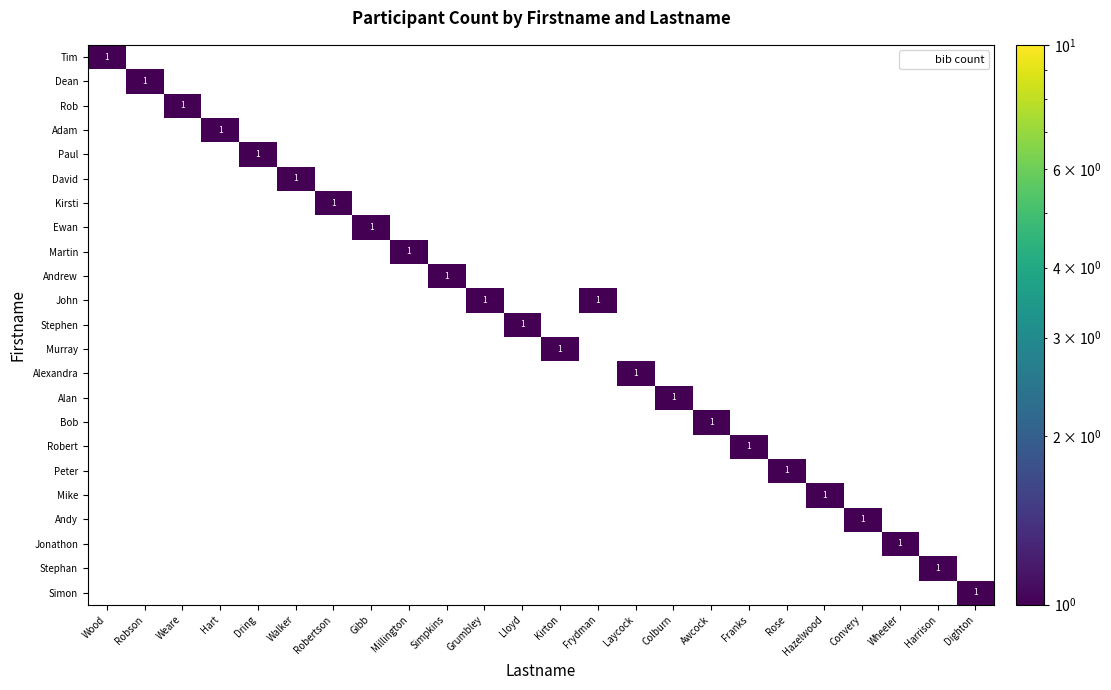

How many distinct data groups are displayed?

23